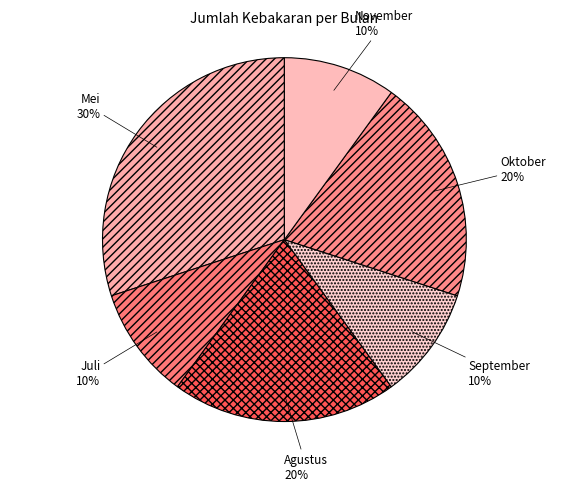

Do Mei and November together represent more than half of the pie?

No